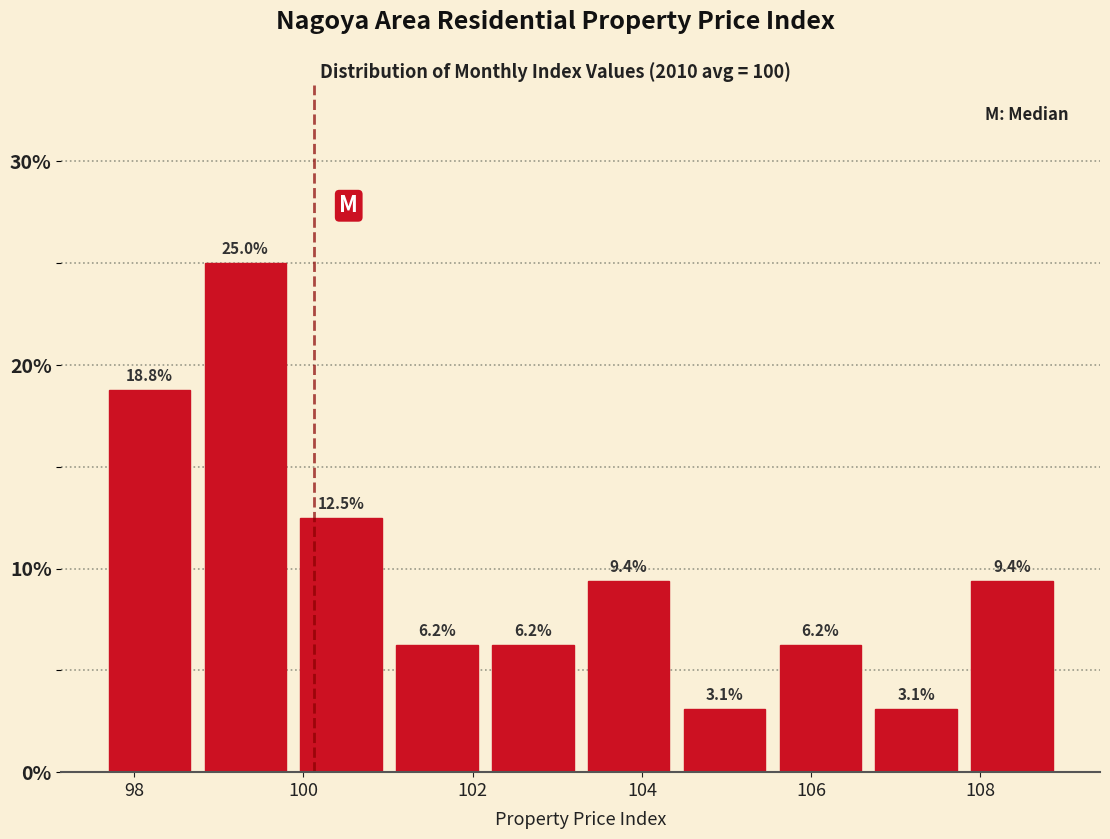

How tall is the bar that spans 105.6 to 106.6 on the x-axis? The bar edges are not printed on the chart, so give them approximately, as read against the axis.

6.2